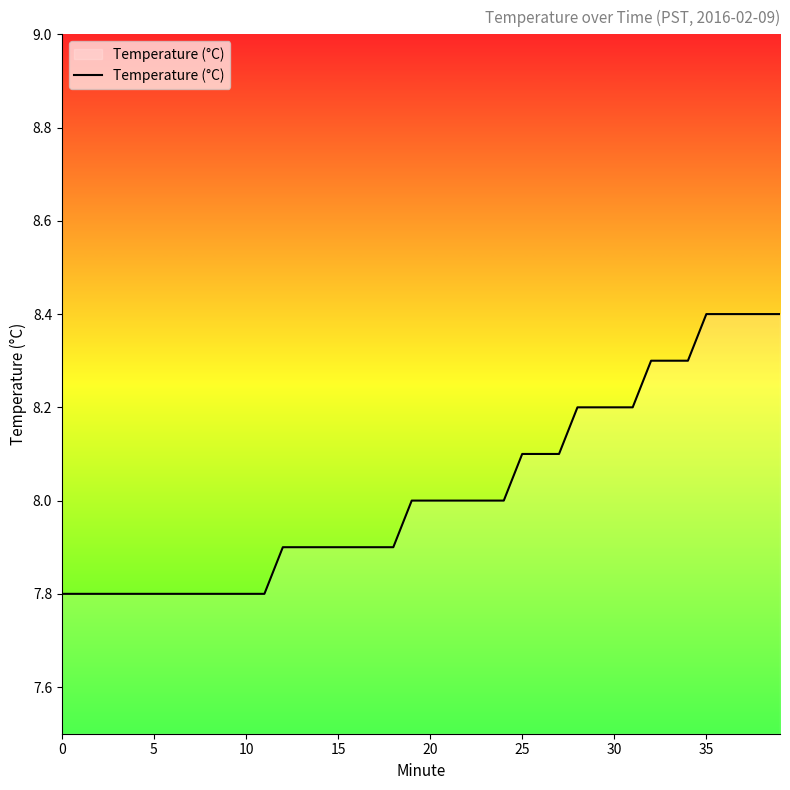

What is the difference between the maximum and minimum values?

0.6